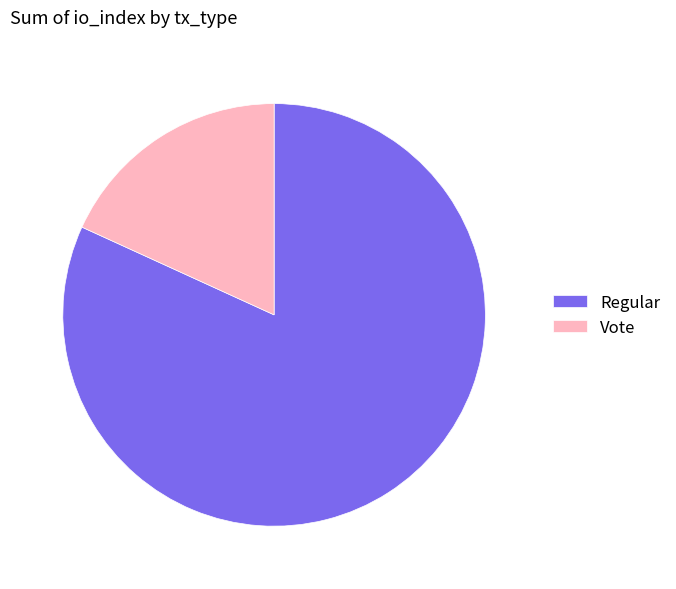

What is the majority slice?

Regular